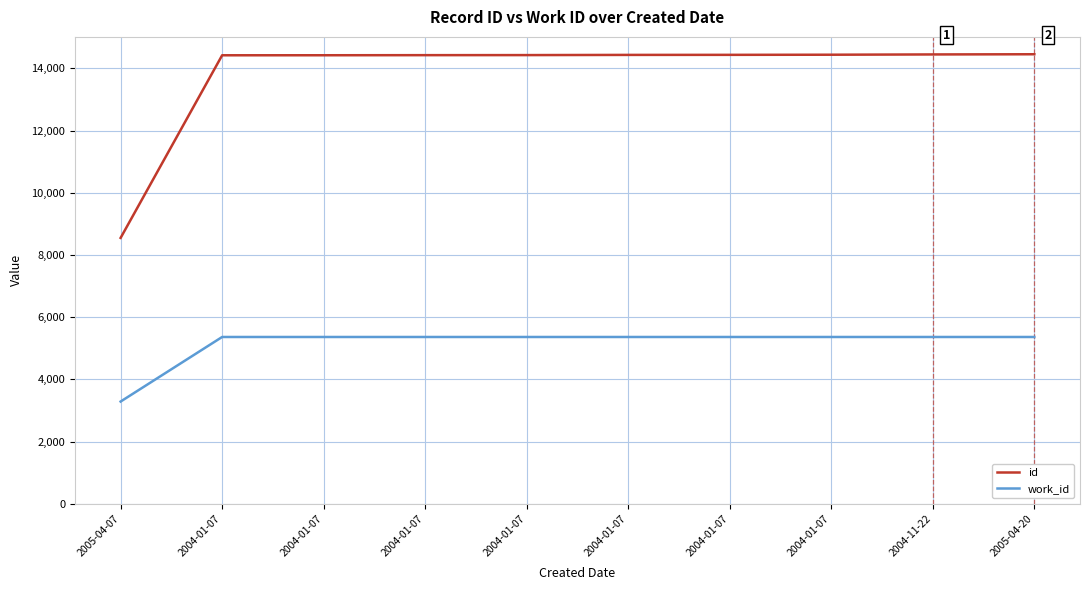

What is the spread (max minus min) of values at 2004-01-07?

9058